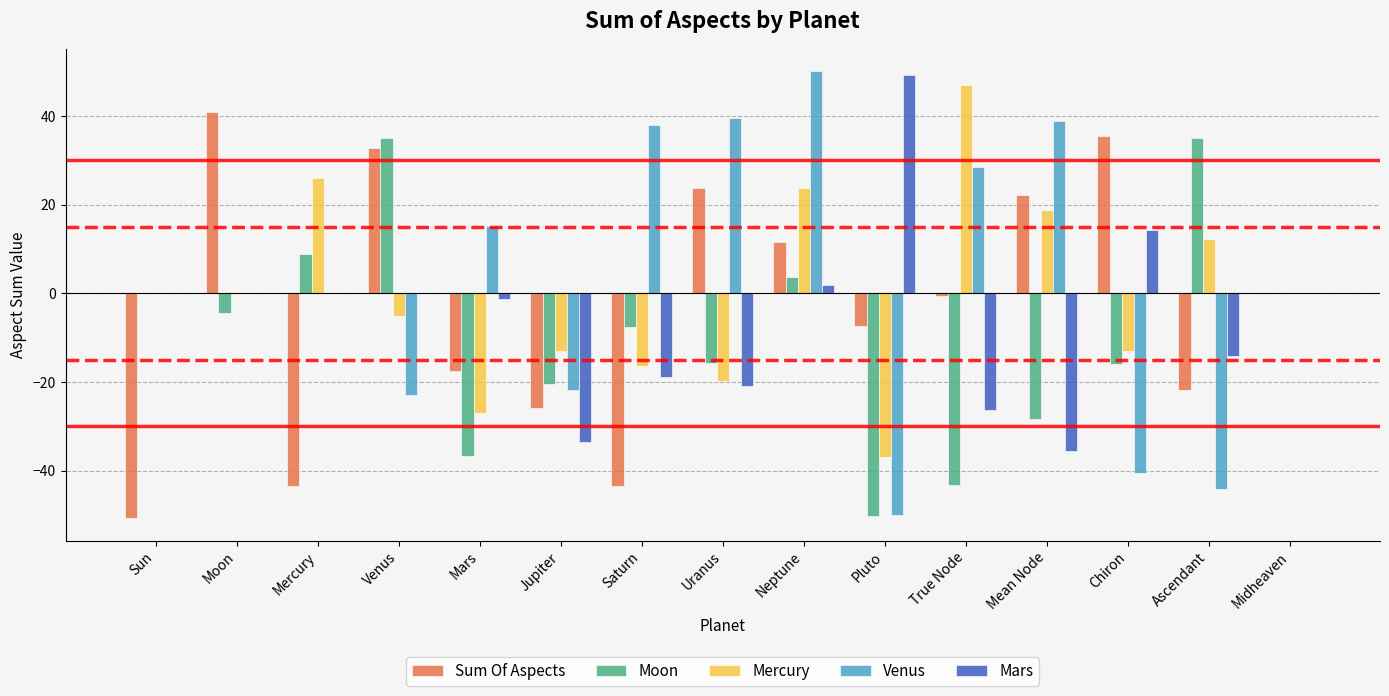

Is it true that Sum Of Aspects equals 46.2 at Chiron?

False